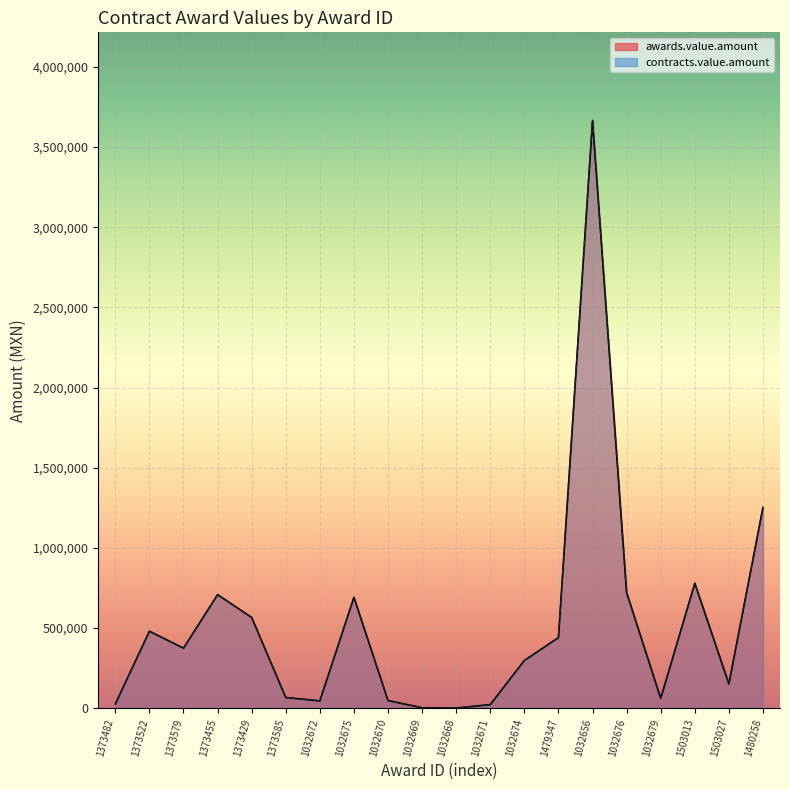

Reading left to right, extract all data points from this chart.

awards.value.amount: 1373482=25491.8	1373522=479410.0	1373579=373609.8	1373455=707402.5	1373429=565310.1	1373585=66038.5	1032672=44678.8	1032675=691136.7	1032670=46807.5	1032669=1932.0	1032668=84.5	1032671=21483.0	1032674=296942.3	1479347=439570.0	1032656=3666228.0	1032676=720293.9	1032679=60383.0	1503013=778701.0	1503027=150750.0	1480258=1251591.5
contracts.value.amount: 1373482=25491.8	1373522=479410.0	1373579=373609.8	1373455=707402.5	1373429=565310.1	1373585=66038.5	1032672=44678.8	1032675=691136.7	1032670=46807.5	1032669=1932.0	1032668=84.5	1032671=21483.0	1032674=296942.3	1479347=439570.0	1032656=3666228.0	1032676=720293.9	1032679=60383.0	1503013=778701.0	1503027=150750.0	1480258=1251591.5